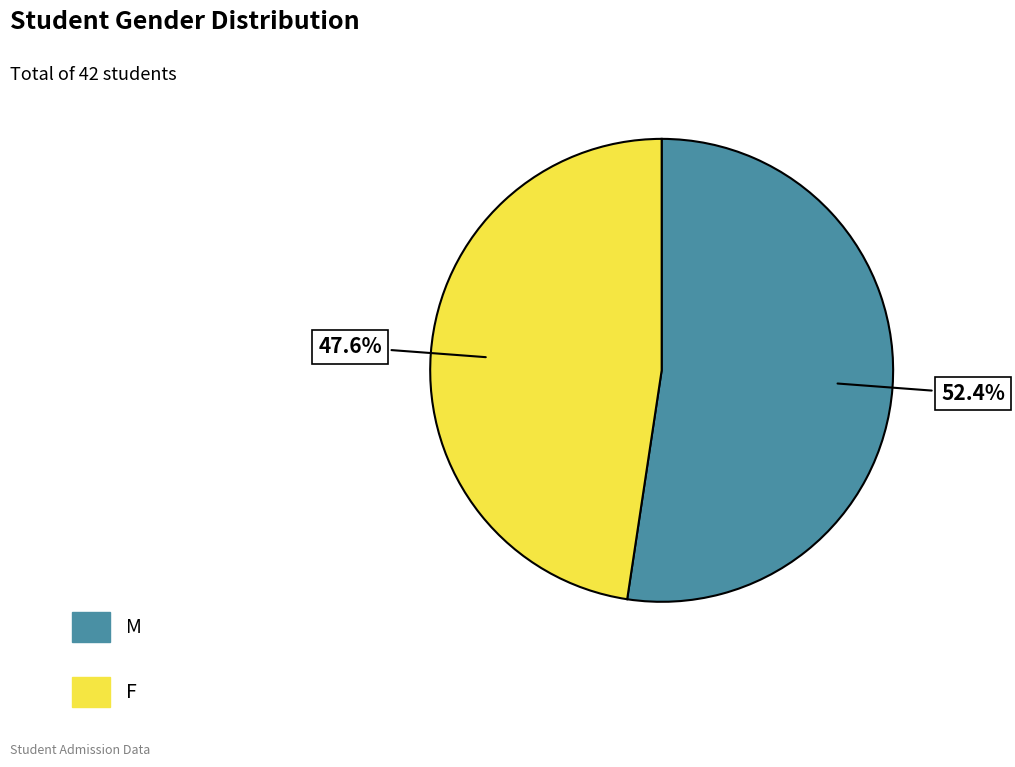

What is the ratio of the value at F to the value at M?

0.9